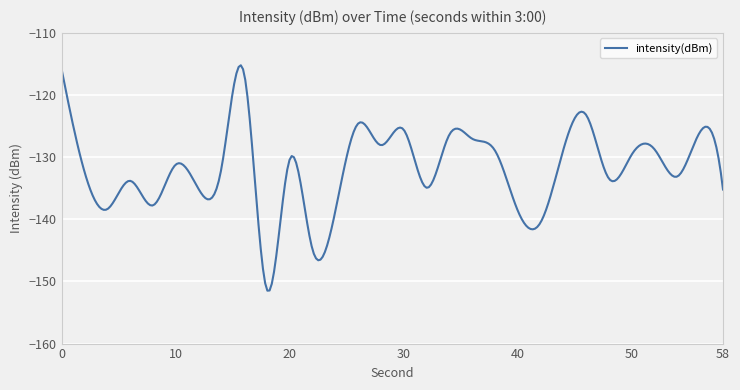

What is the difference between the maximum and minimum values?

36.3